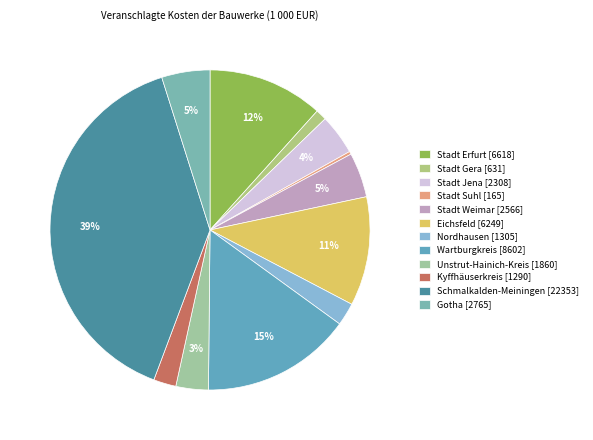

How many segments does this pie chart have?

12